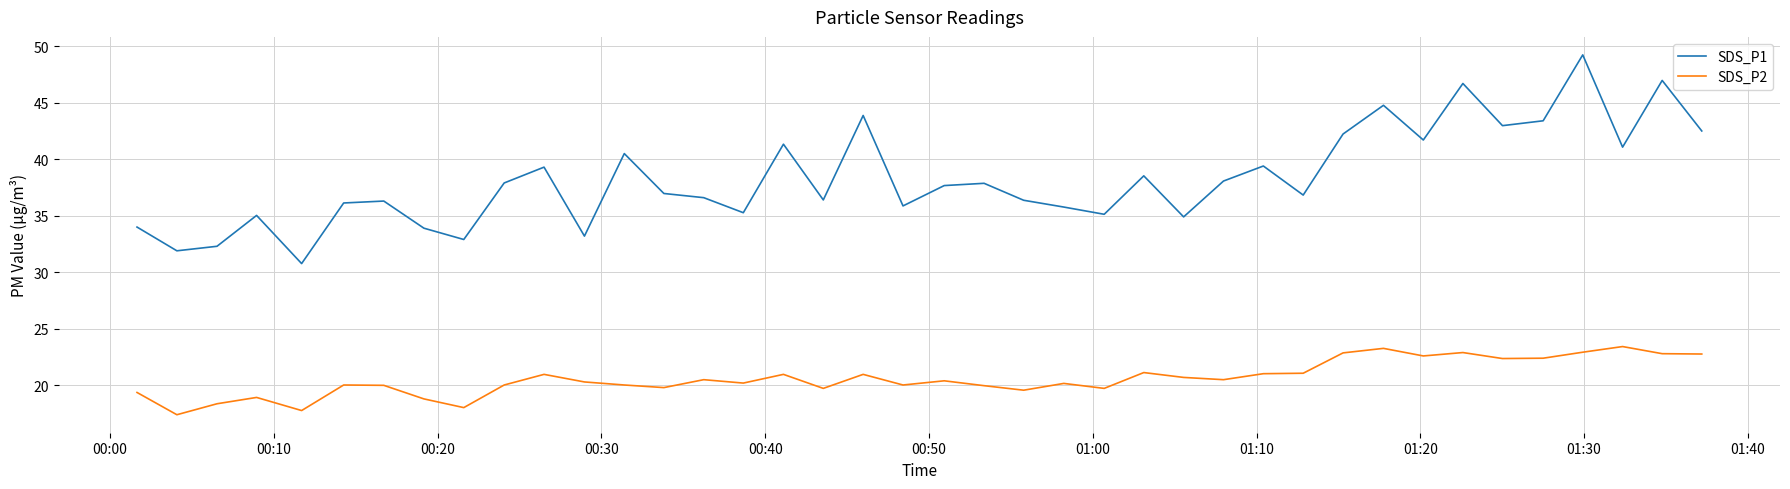

What is the smallest value displayed?

17.4